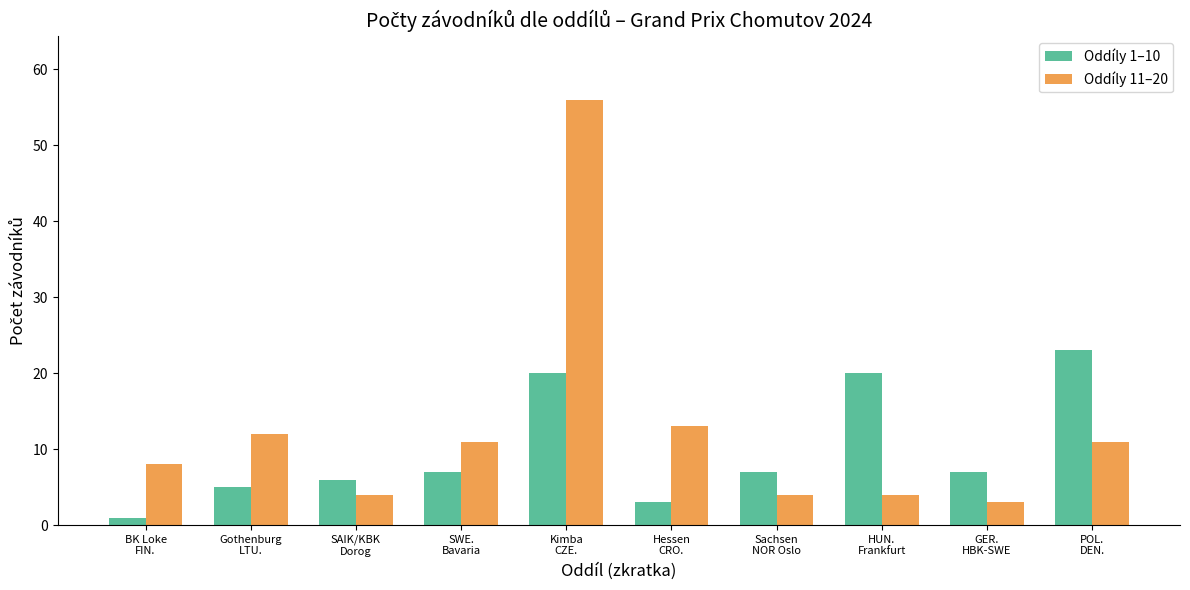

At which category is the sum across all series the highest?

Kimba
CZE.